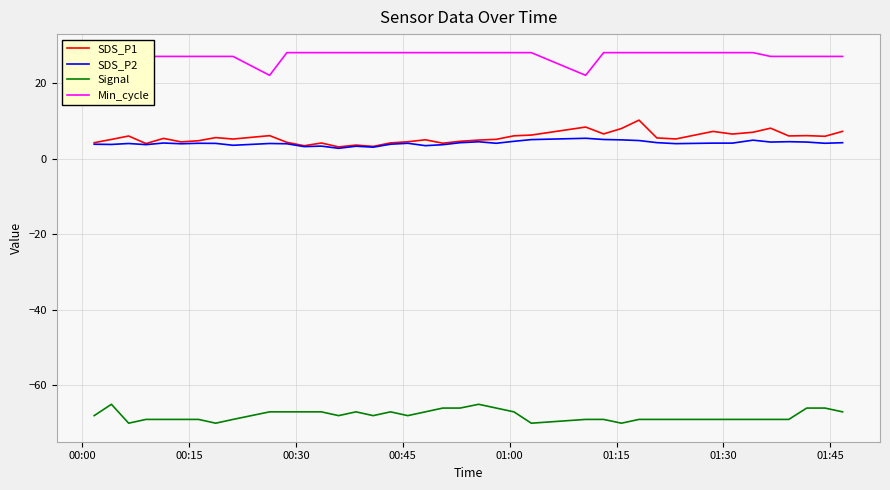

Rank the series by their maximum value, from lowest to highest.

Signal, SDS_P2, SDS_P1, Min_cycle